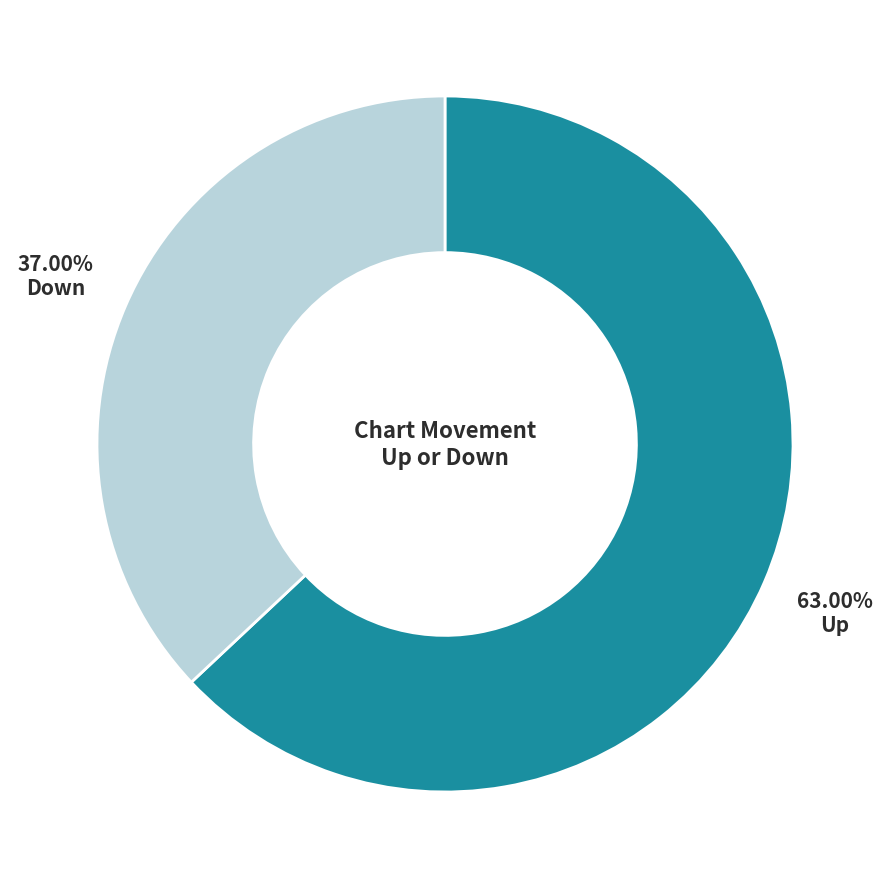

Does any single category account for the majority?

Yes